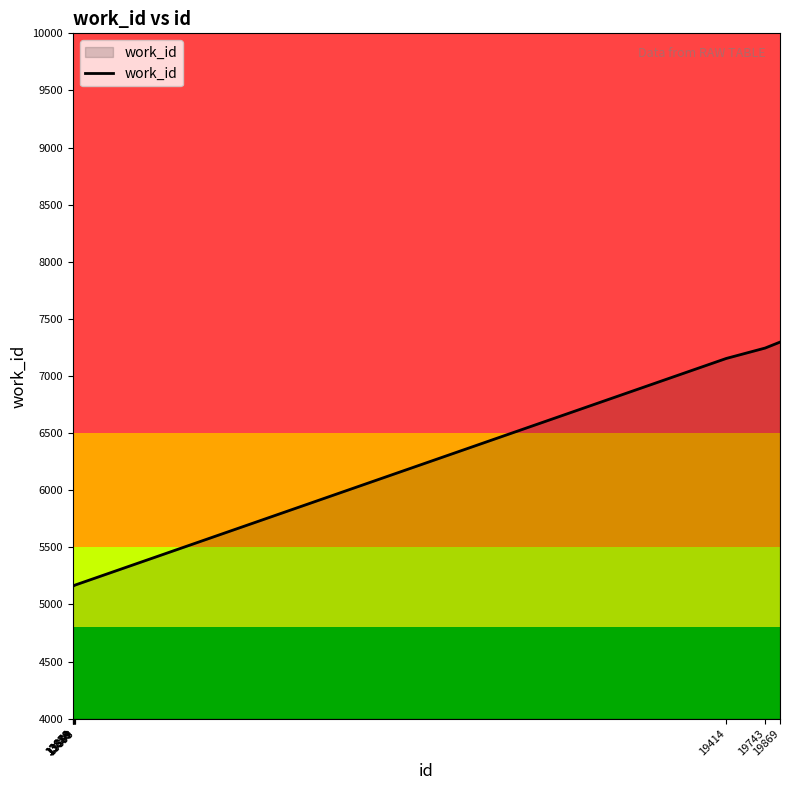

Is it true that the value at 19869 is 12167?

False